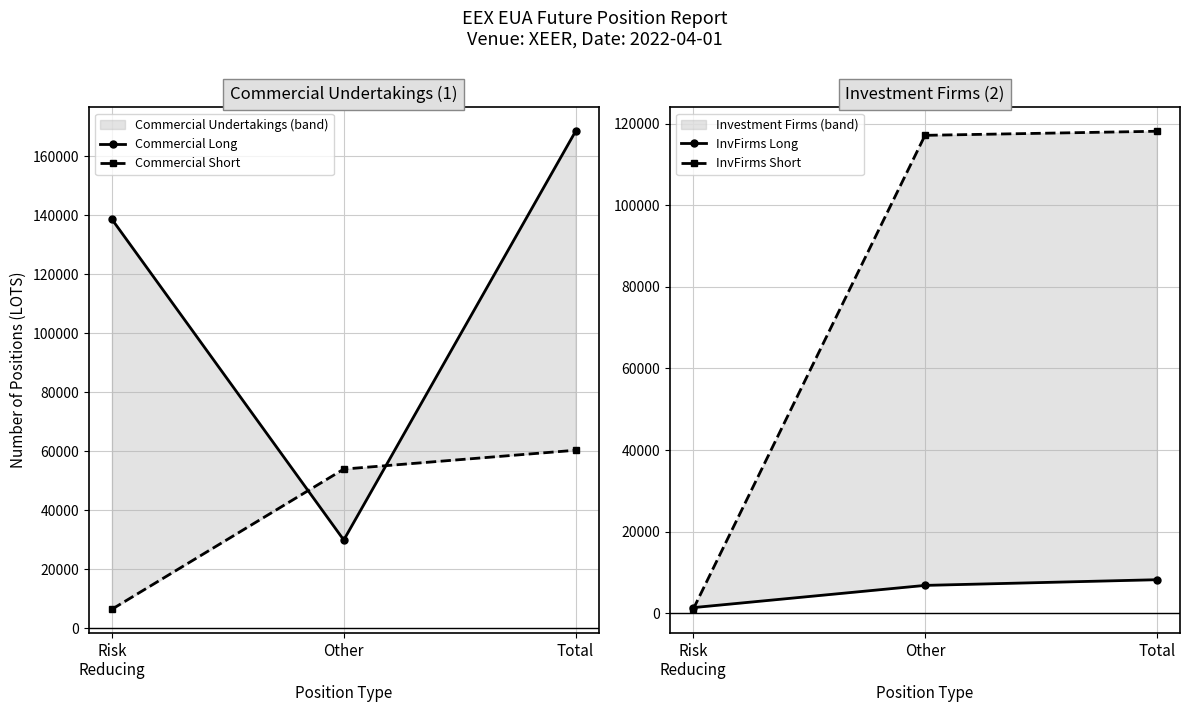

What are all the series names shown in the legend?

Commercial Long, Commercial Short, InvFirms Long, InvFirms Short